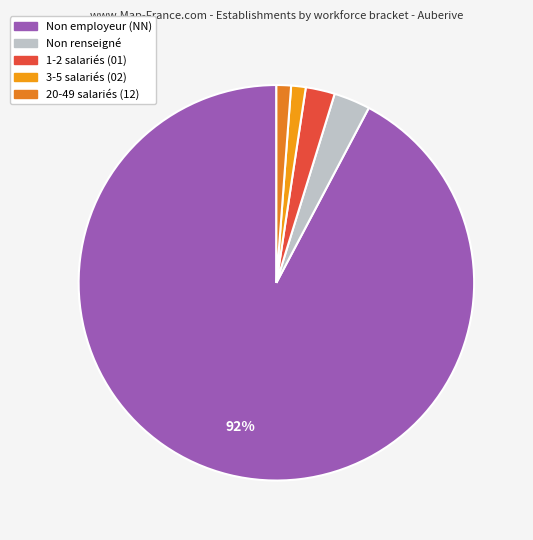

Count the number of slices in the pie.

5